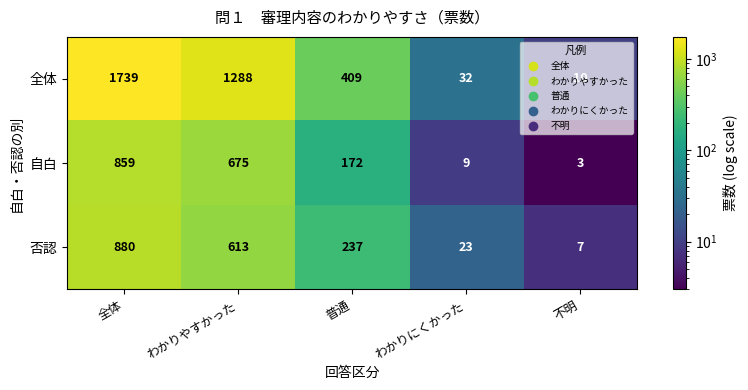

What is the average value of the 否認 series?

352